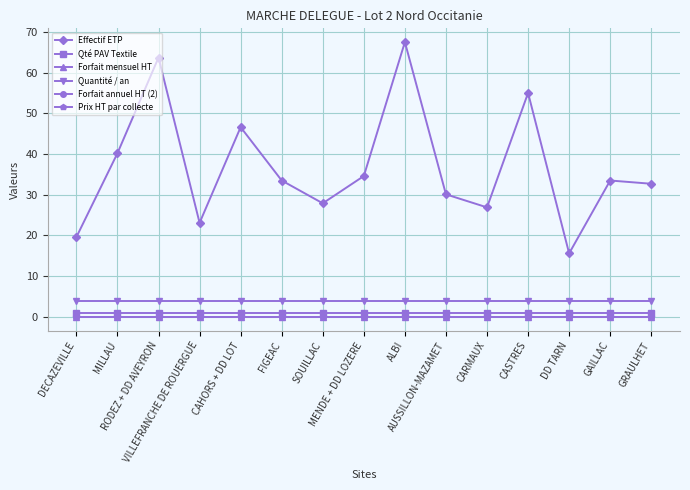

How many series are shown in this chart?

6